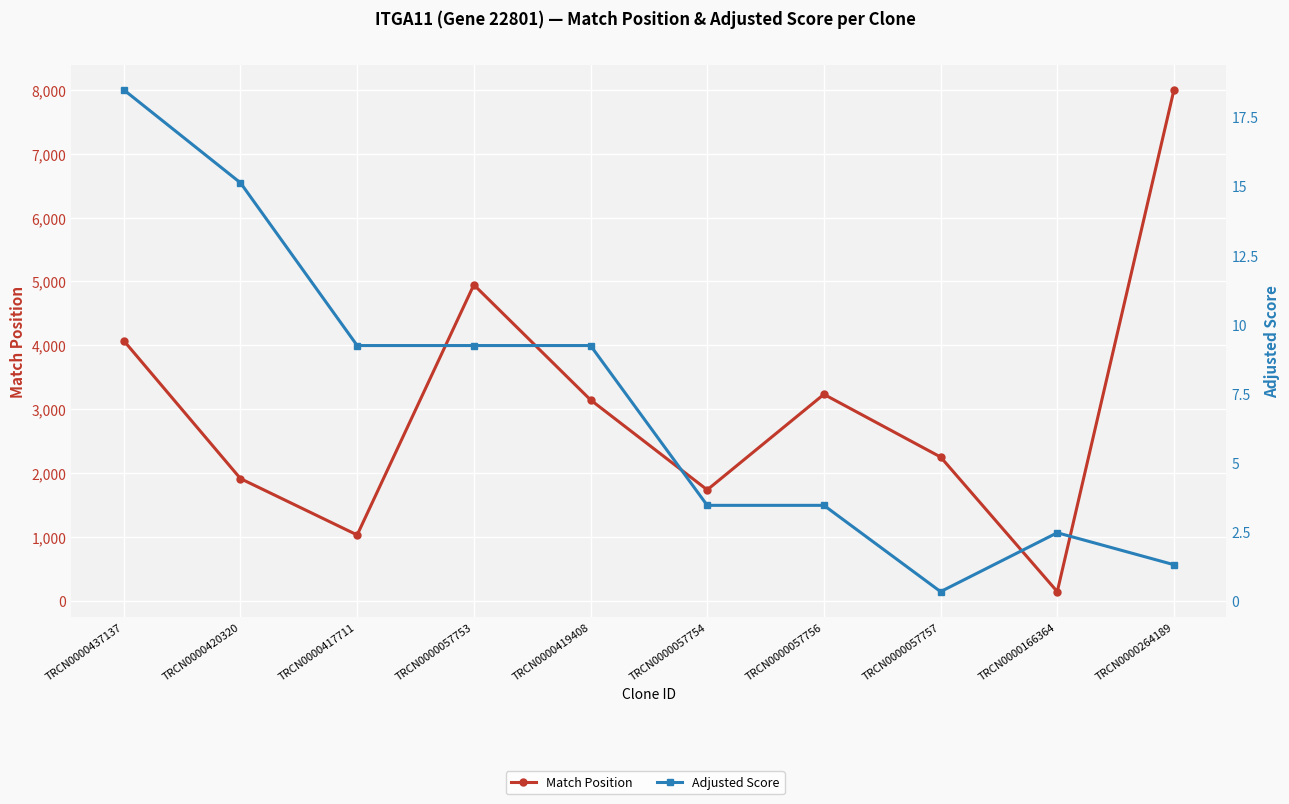

What is the highest value of the Adjusted Score series?

18.5